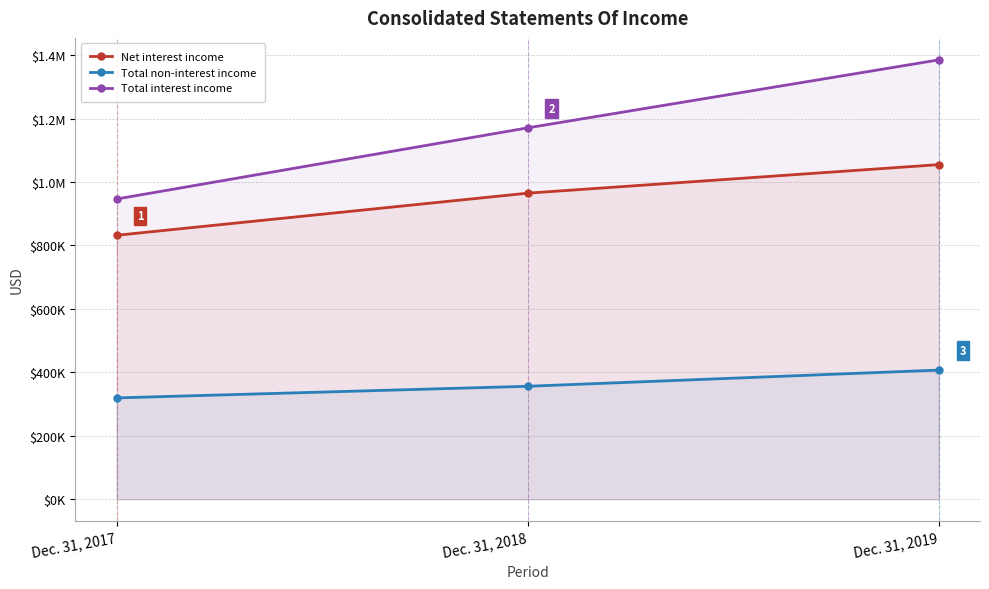

Reading right to left, transcribe all the data shown in this chart.

Net interest income: Dec. 31, 2019=1054919	Dec. 31, 2018=964903	Dec. 31, 2017=832076
Total non-interest income: Dec. 31, 2019=407172	Dec. 31, 2018=356150	Dec. 31, 2017=319506
Total interest income: Dec. 31, 2019=1385142	Dec. 31, 2018=1170810	Dec. 31, 2017=946468